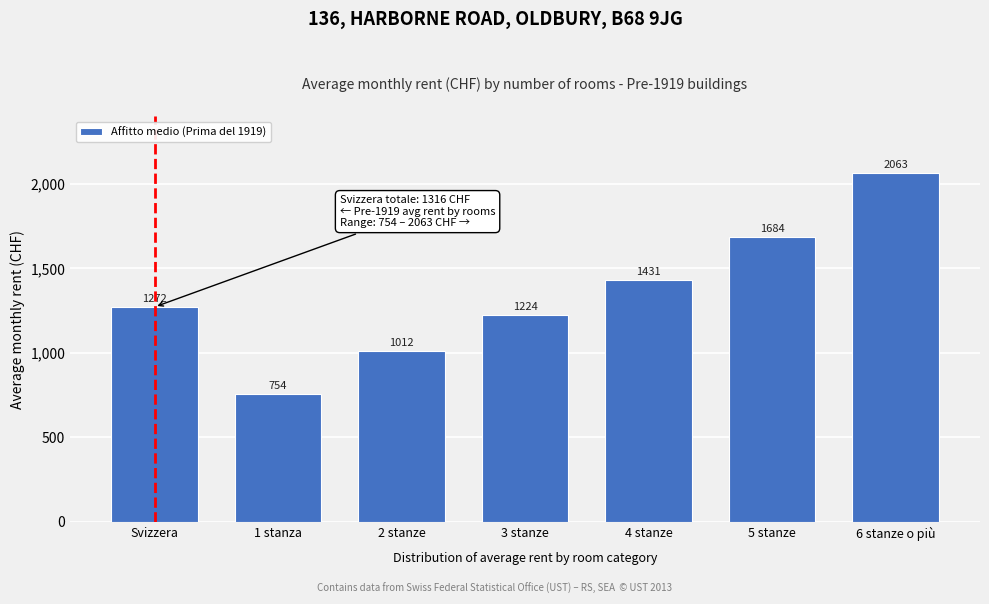

Reading left to right, extract all data points from this chart.

1272	754	1012	1224	1431	1684	2063